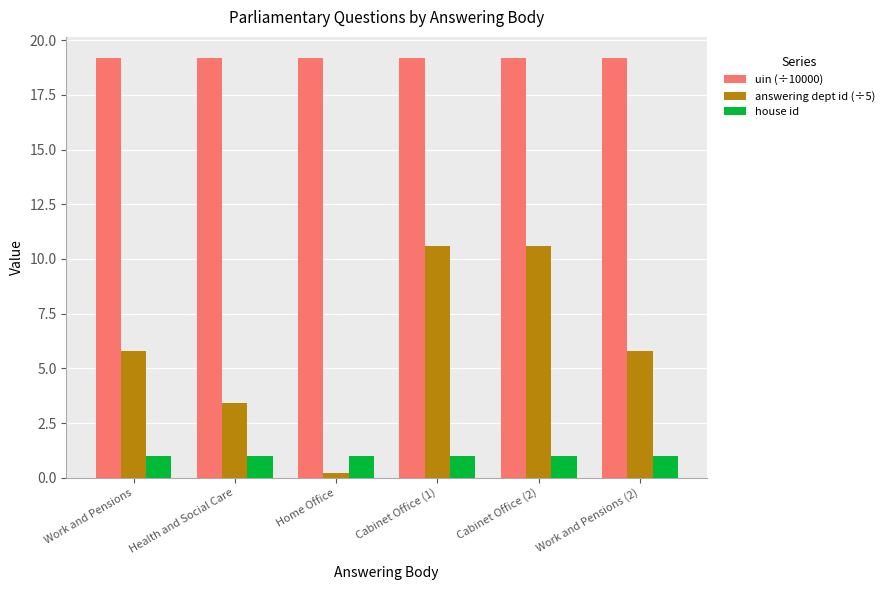

Reading right to left, list all the values displayed in this chart.

uin (÷10000): Work and Pensions (2)=19.2	Cabinet Office (2)=19.2	Cabinet Office (1)=19.2	Home Office=19.2	Health and Social Care=19.2	Work and Pensions=19.2
answering dept id (÷5): Work and Pensions (2)=5.8	Cabinet Office (2)=10.6	Cabinet Office (1)=10.6	Home Office=0.2	Health and Social Care=3.4	Work and Pensions=5.8
house id: Work and Pensions (2)=1.0	Cabinet Office (2)=1.0	Cabinet Office (1)=1.0	Home Office=1.0	Health and Social Care=1.0	Work and Pensions=1.0